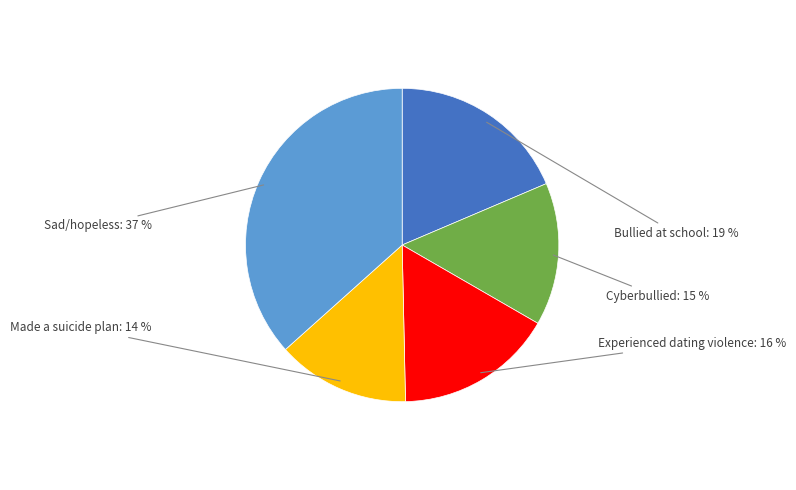

Is the sum of Bullied at school and Cyberbullied greater than half?

No